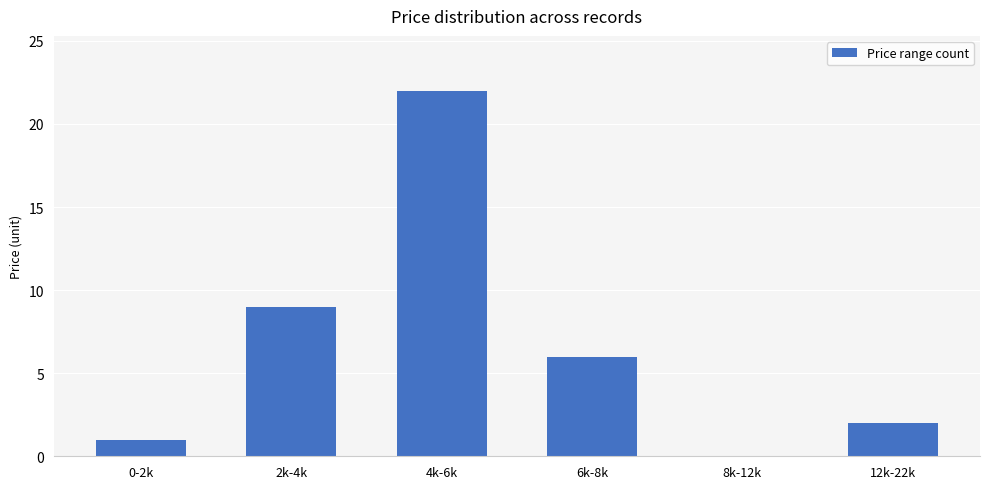

What is the difference between the values at 4k-6k and 2k-4k?

13